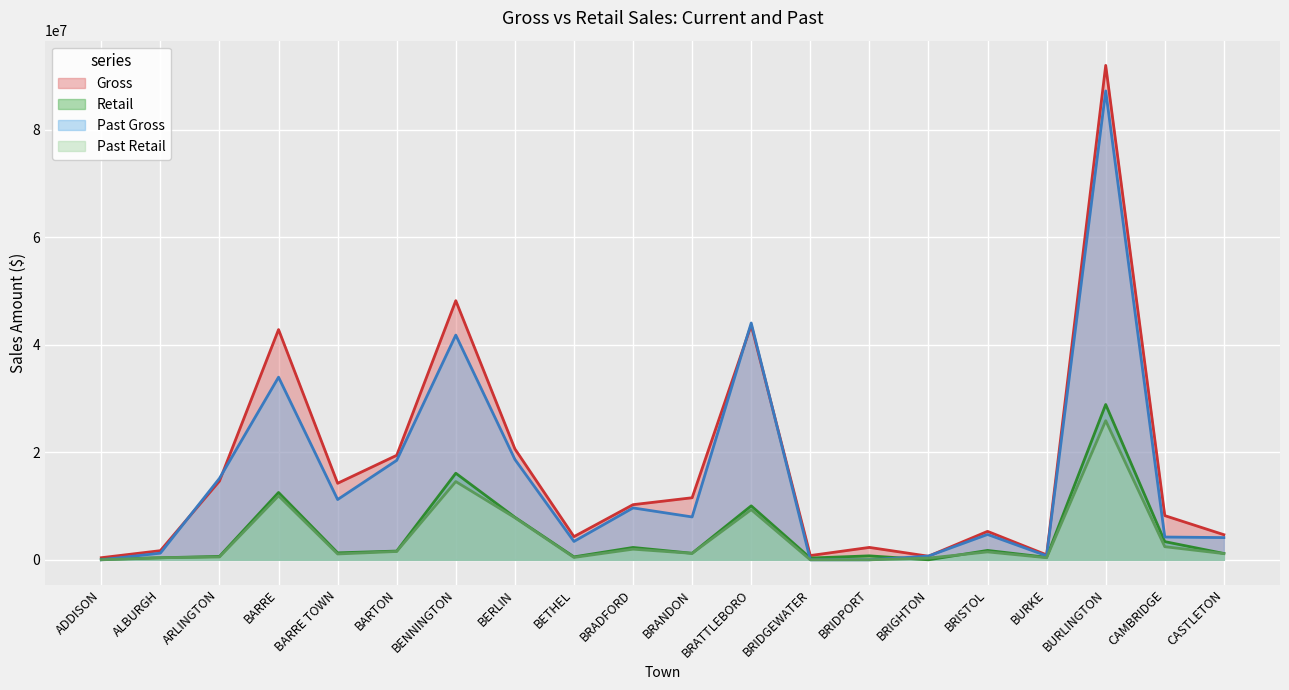

Which category has the highest value across all series?

BURLINGTON